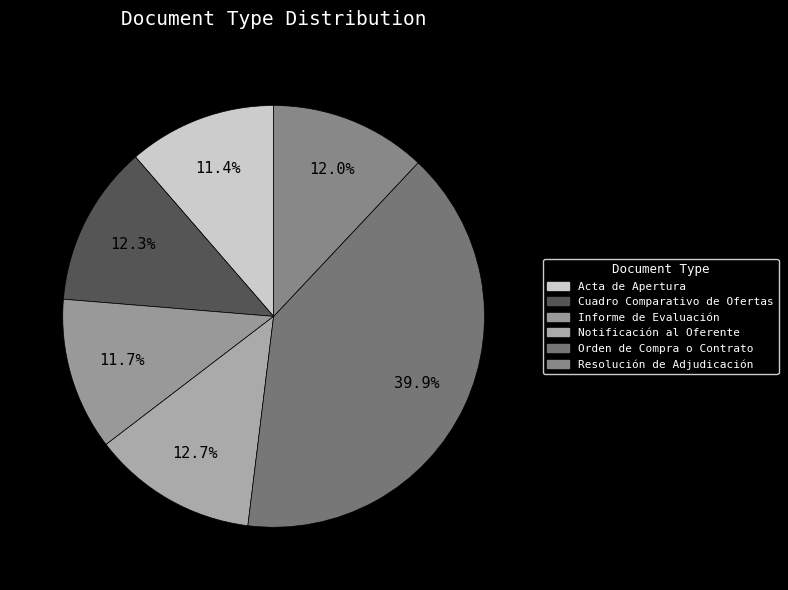

Which slice is the largest?

Orden de Compra o Contrato